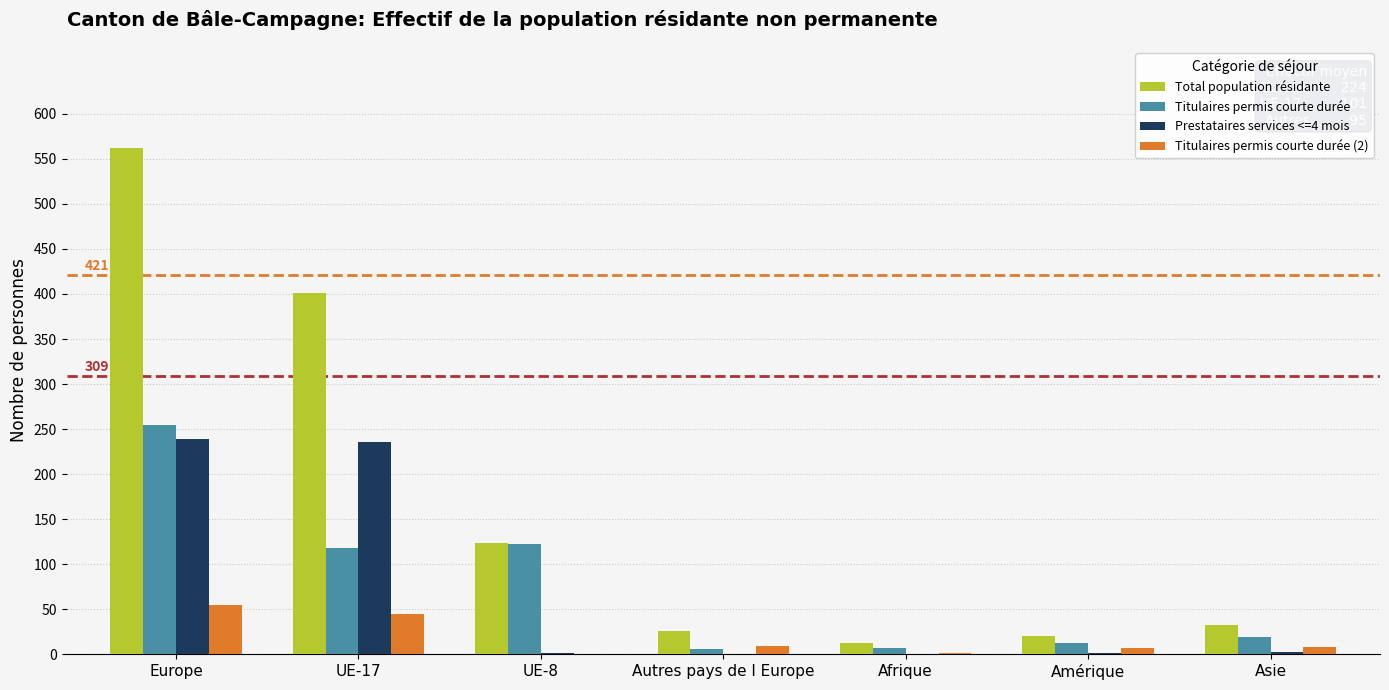

Is the value of Total population résidante at UE-8 greater than the value of Prestataires services <=4 mois at Amérique?

Yes